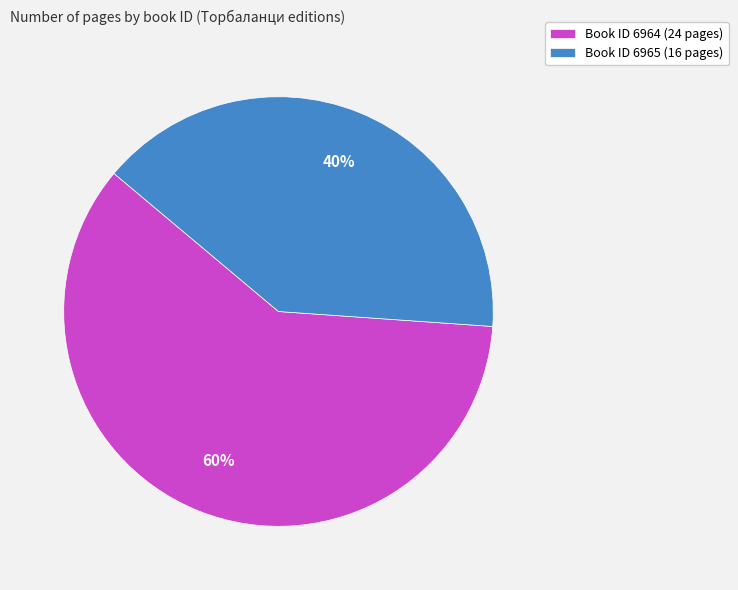

Which category accounts for the majority?

Book ID 6964 (24 pages)